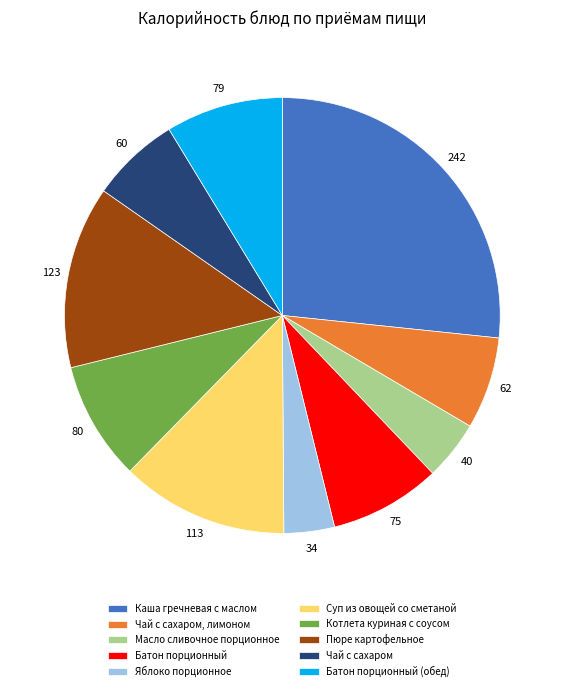

What is the largest slice in the pie chart?

Каша гречневая с маслом